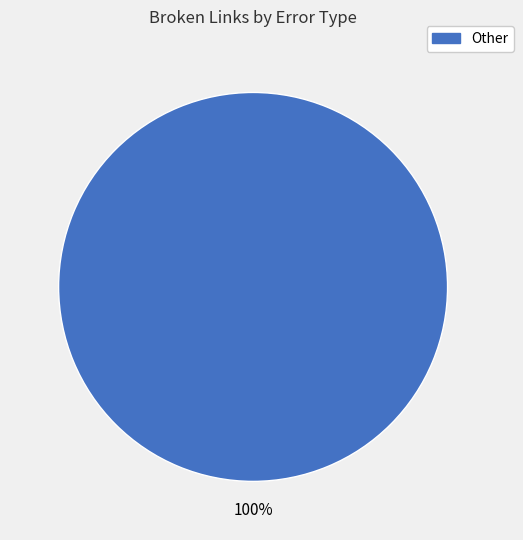

Does any single category account for the majority?

Yes